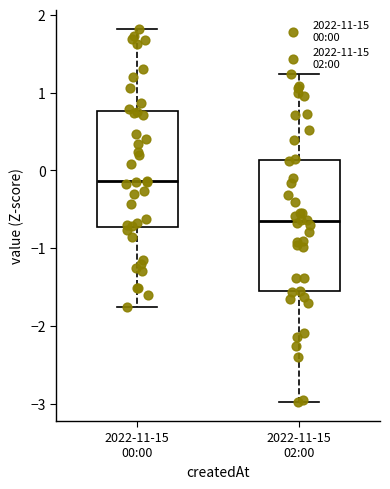

Reading left to right, transcribe this box plot: for each box, give where its median line is, the range the box spans, and where its two whiskers end, as read against the y-axis. The values are not printed on the chart, so give them approximately, as read against the axis.

2022-11-15 00:00: median -0.1, box -0.7 to 0.8, whiskers -1.8 to 1.8
2022-11-15 02:00: median -0.7, box -1.6 to 0.1, whiskers -3.0 to 1.2